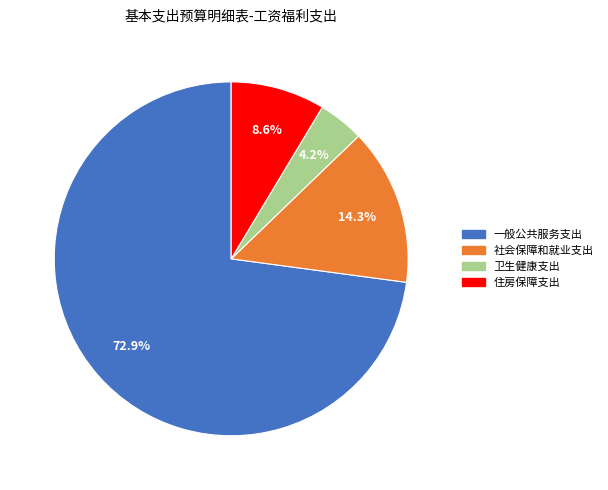

Rank the categories by value from lowest to highest.

卫生健康支出, 住房保障支出, 社会保障和就业支出, 一般公共服务支出